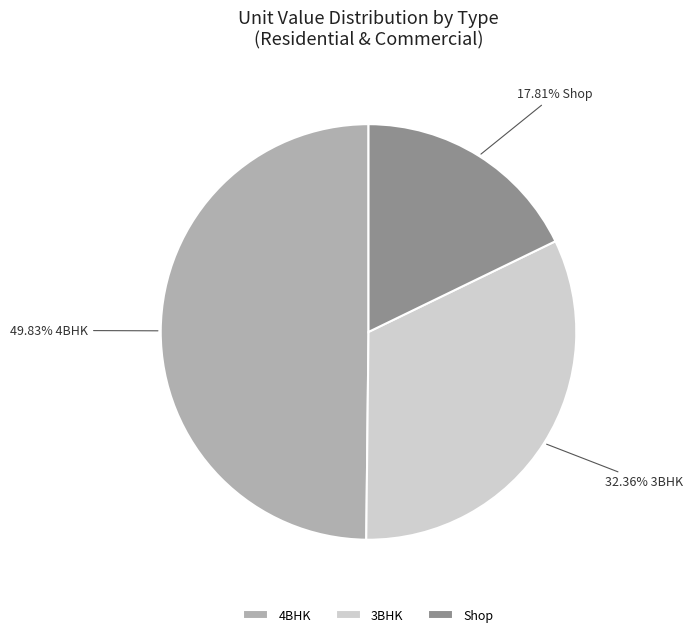

How many slices are in this pie chart?

3